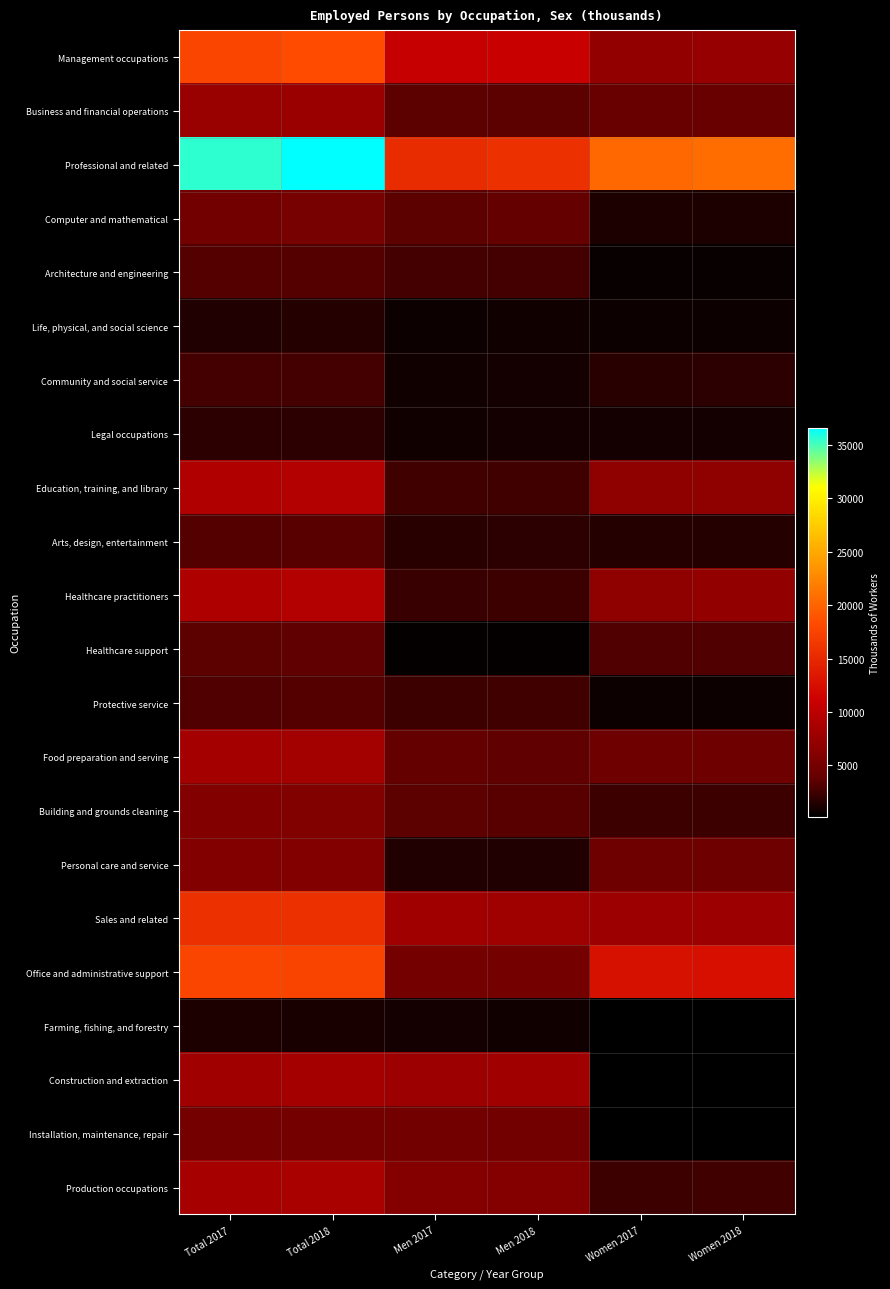

What is the total value across all series at Men 2017?

88869